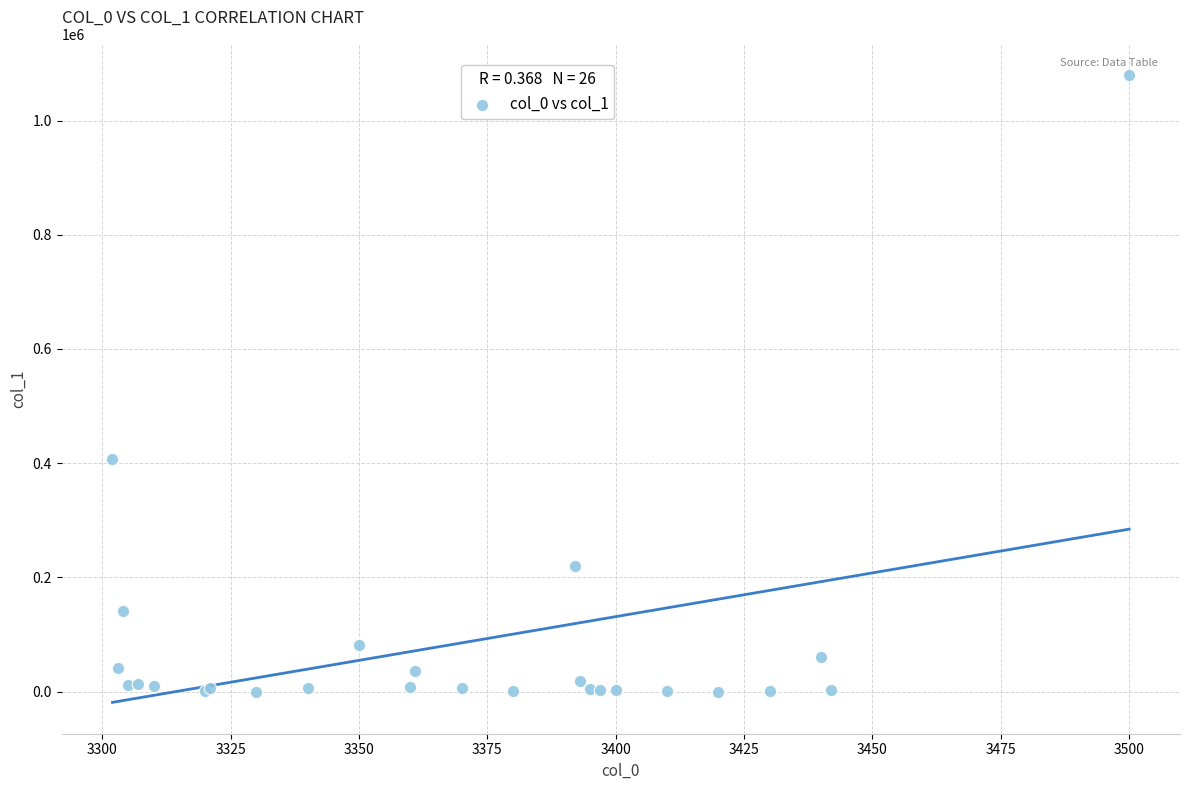

What Y value in the scatter plot is closest to 539697?

407111